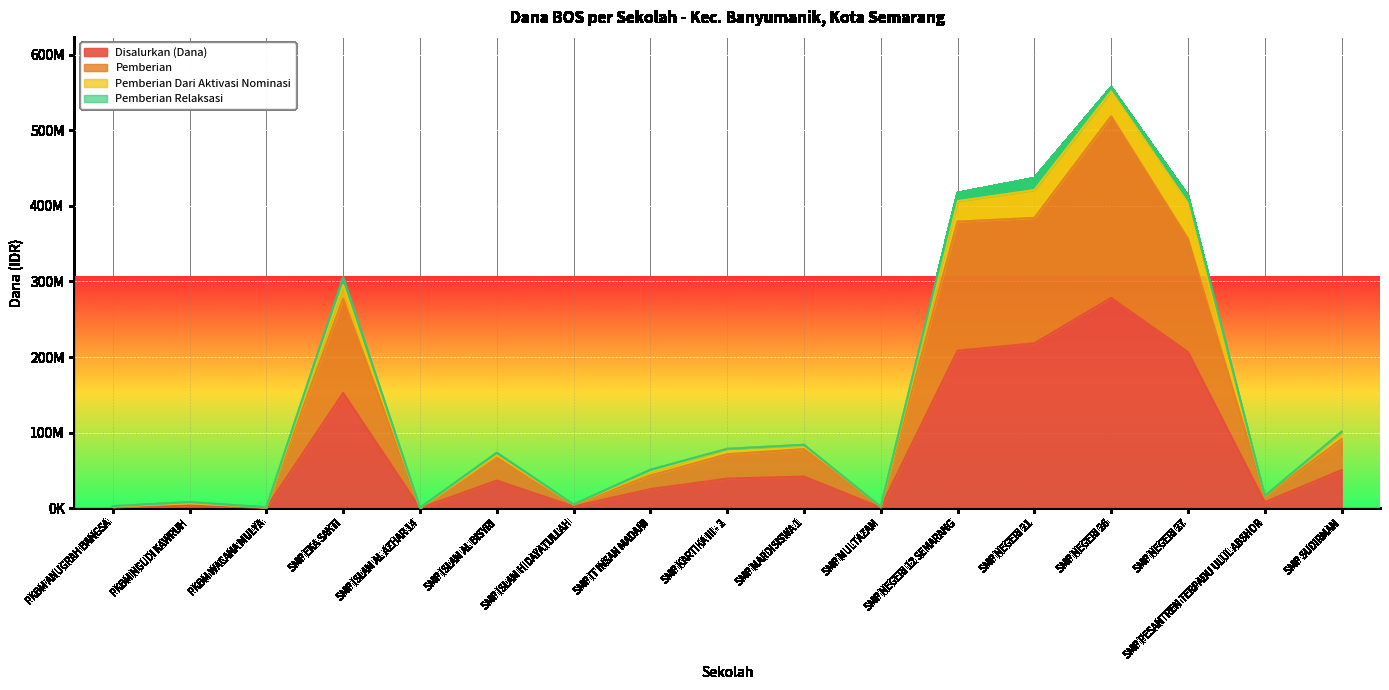

Which series has the largest range (max minus min)?

Pemberian